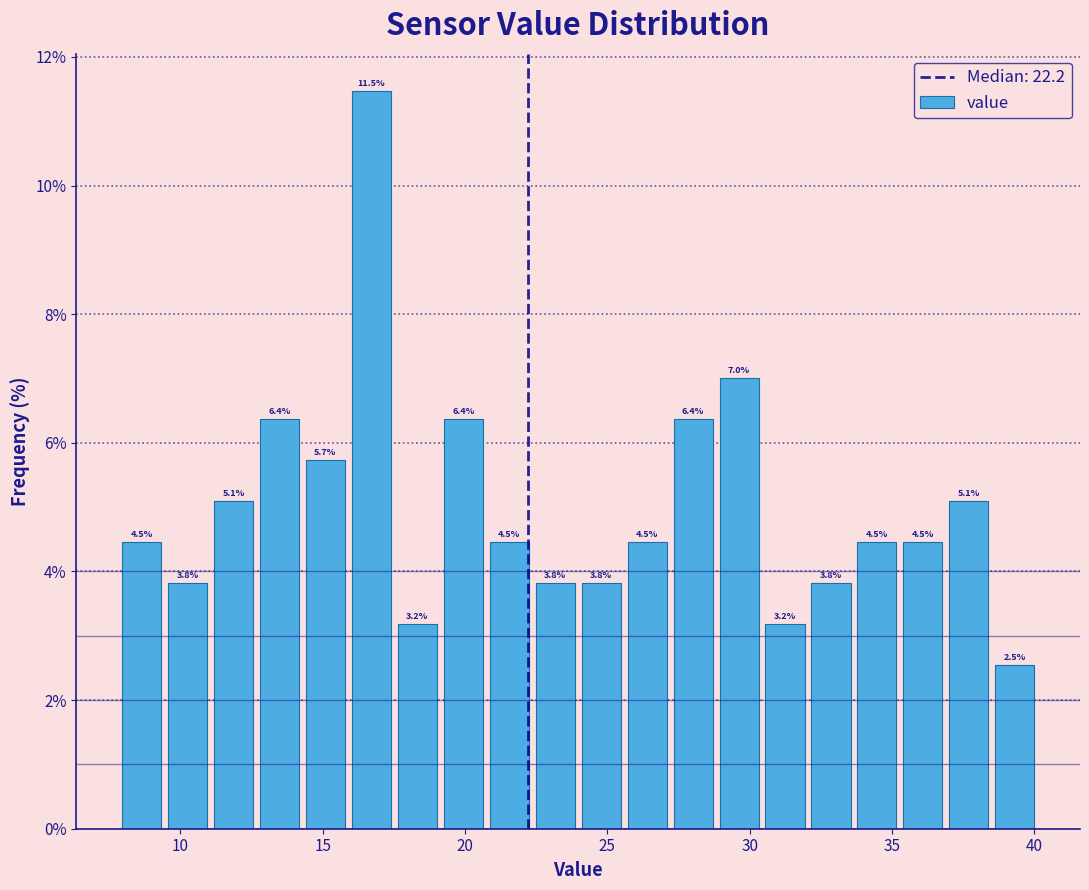

Around what value on the x-axis is the tallest bar? Give the approximate position of its centre, as read against the axis.

16.5